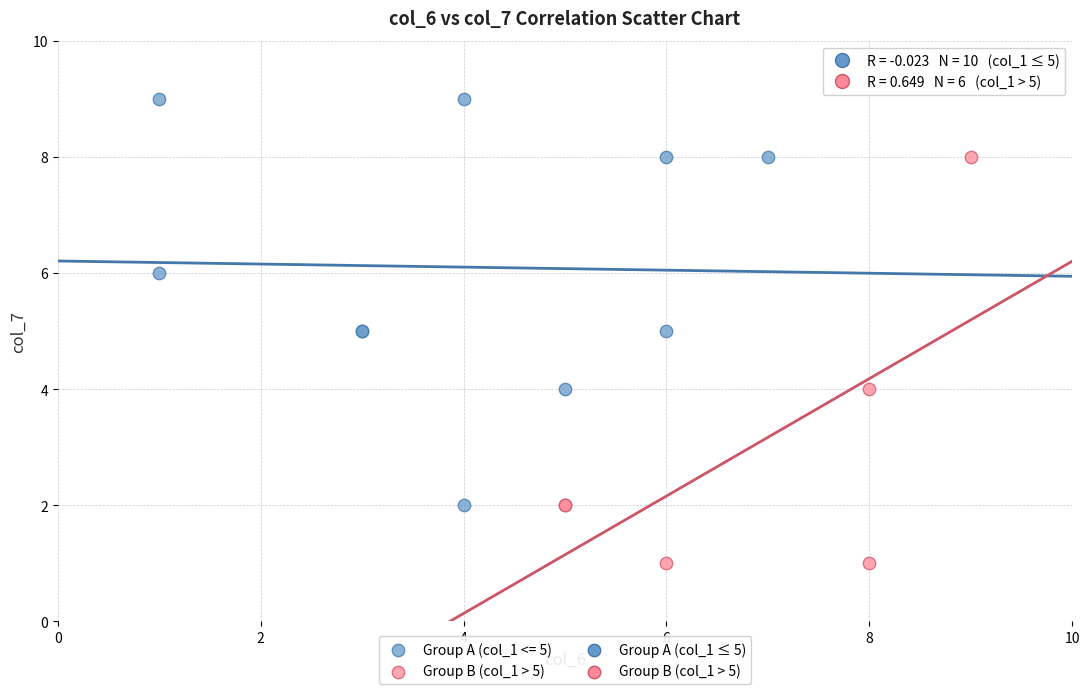

Which series reaches the minimum Y coordinate?

Group B (col_1 > 5)